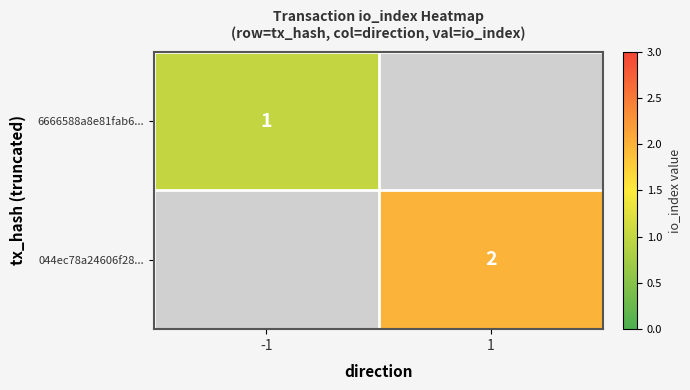

True or false: 6666588a8e81fab6... has a value of 0 at -1.

False